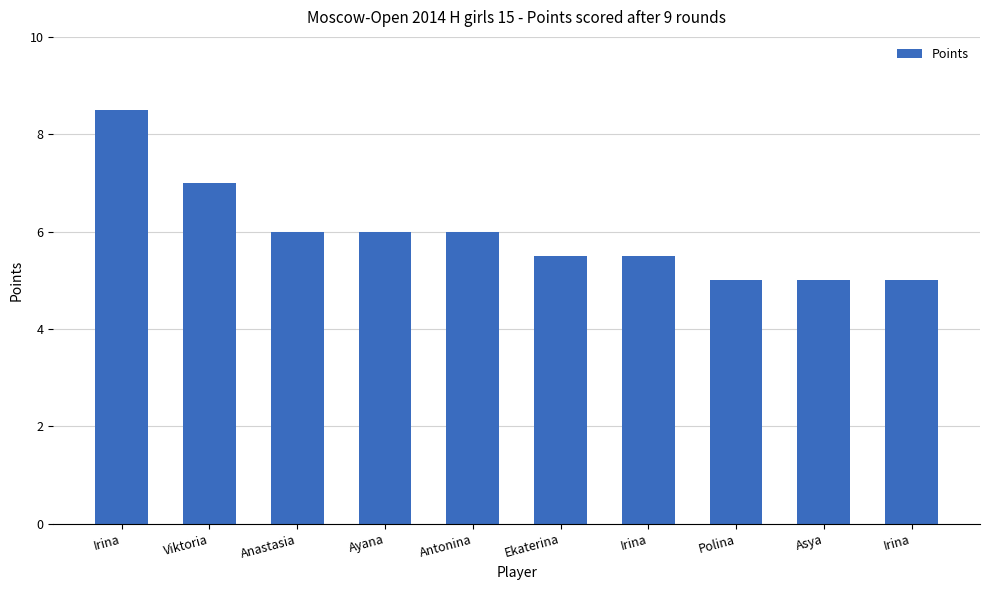

What is the difference between the values at Asya and Irina?

3.5